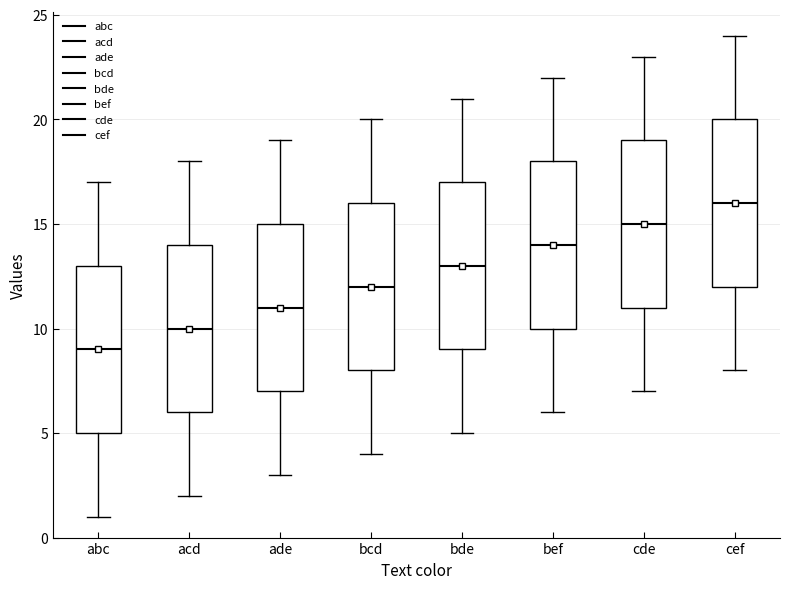

Where is the lower edge of the box for cef on the y-axis? The values are not printed on the chart, so give them approximately, as read against the axis.

12